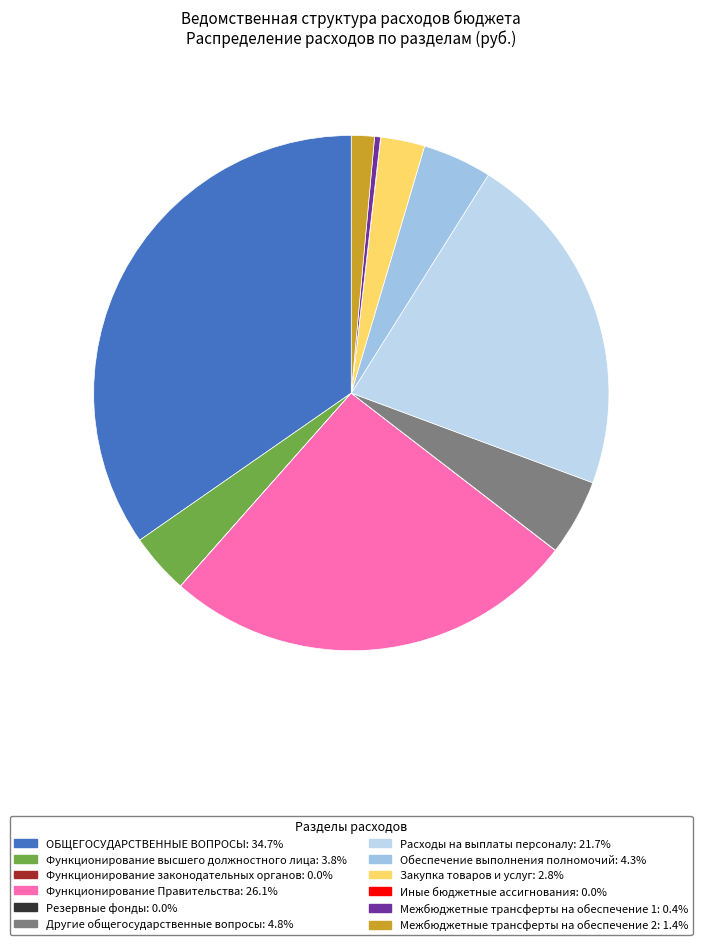

Is Функционирование высшего должностного лица the majority of the pie?

No